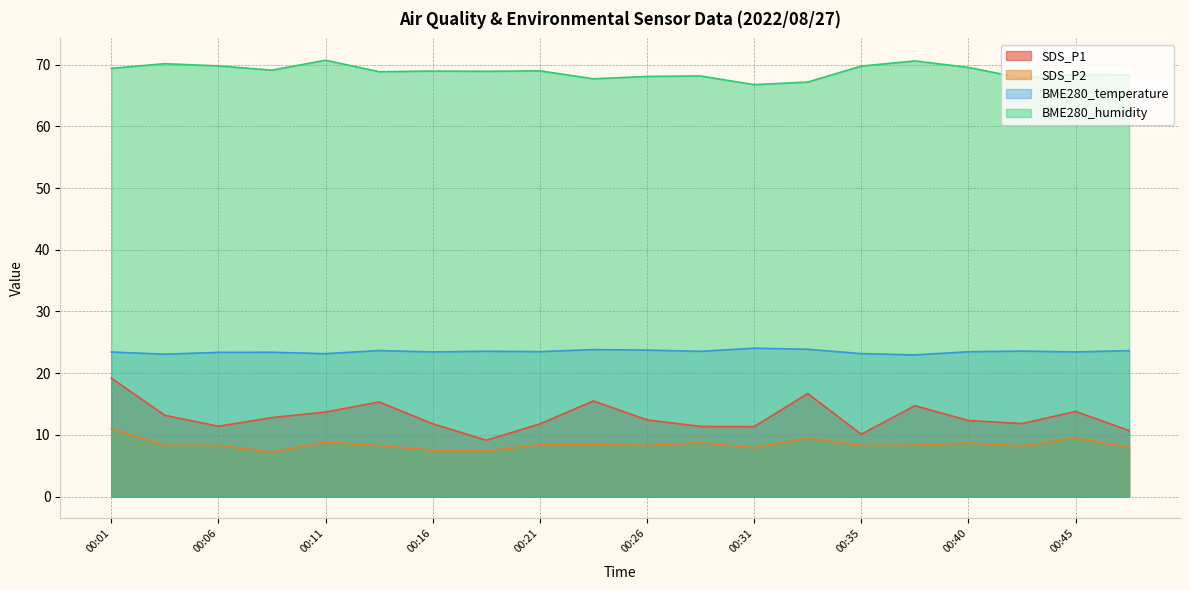

True or false: BME280_humidity and SDS_P1 cross at least once.

False